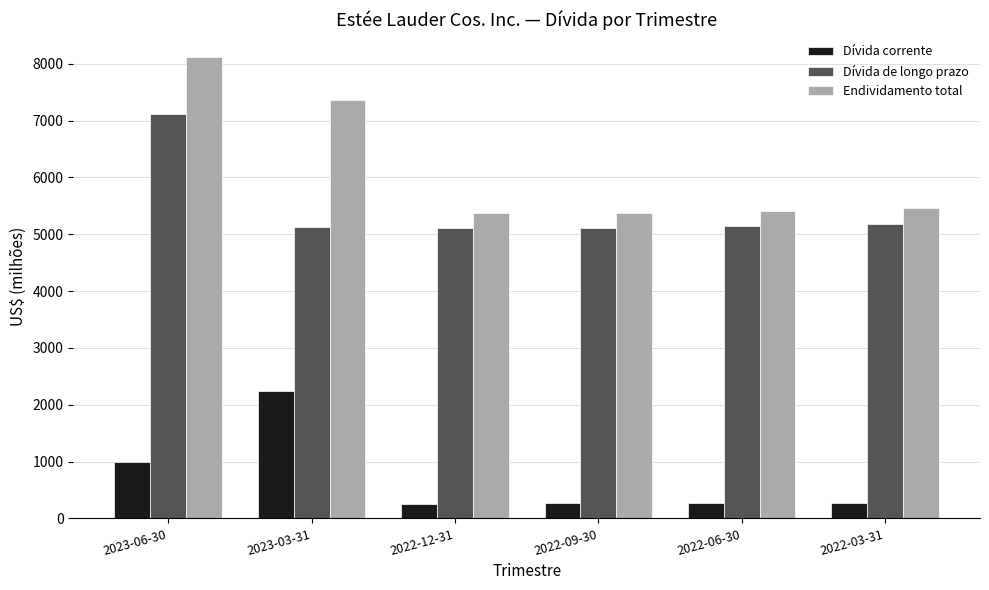

At which category is the sum across all series the highest?

2023-06-30